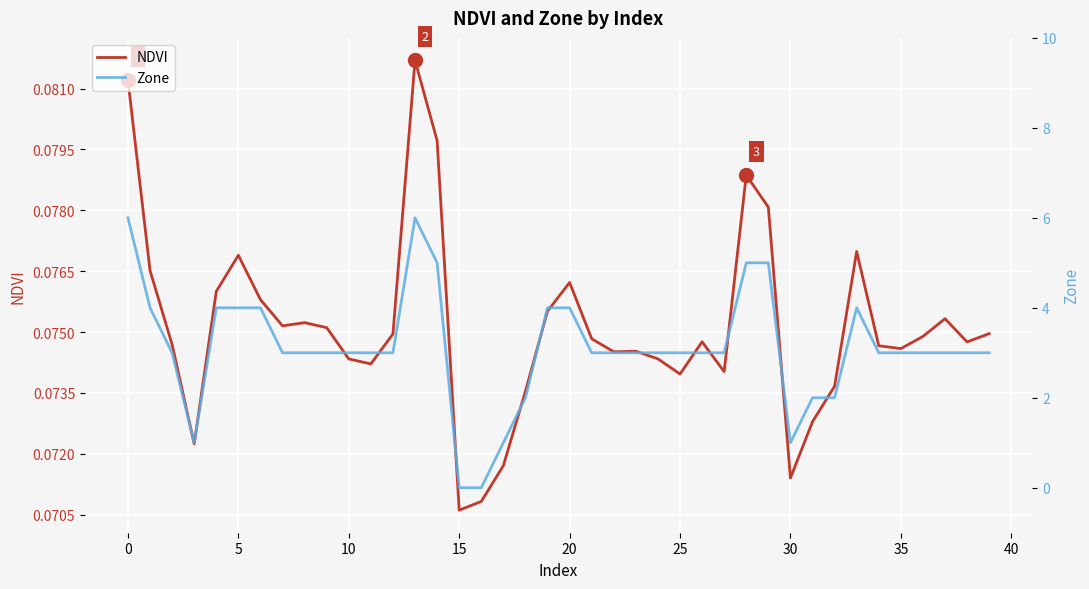

The value of Zone at 33 is 4.0. True or false?

True